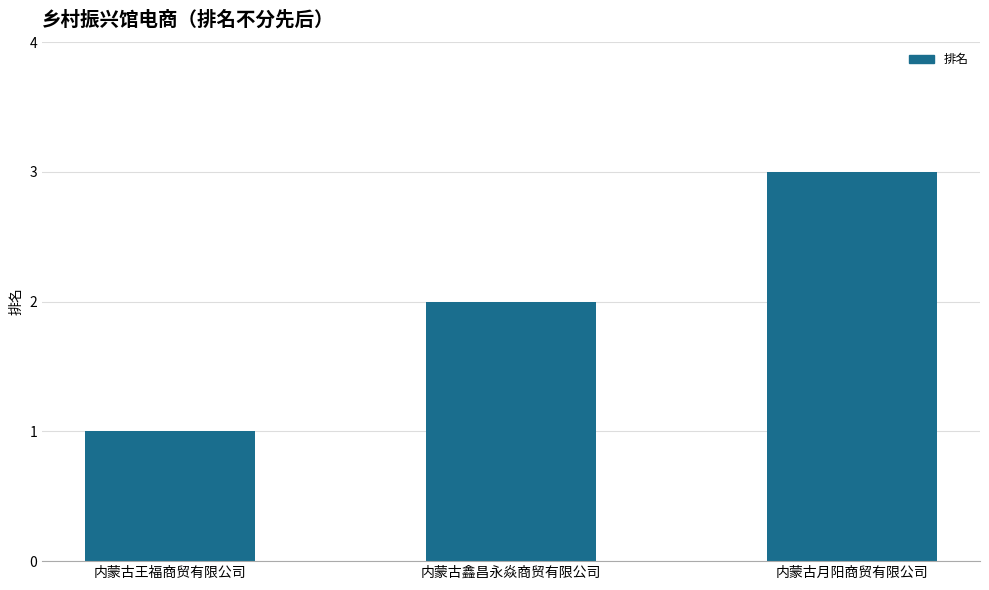

At which label is the value closest to 2?

内蒙古鑫昌永焱商贸有限公司